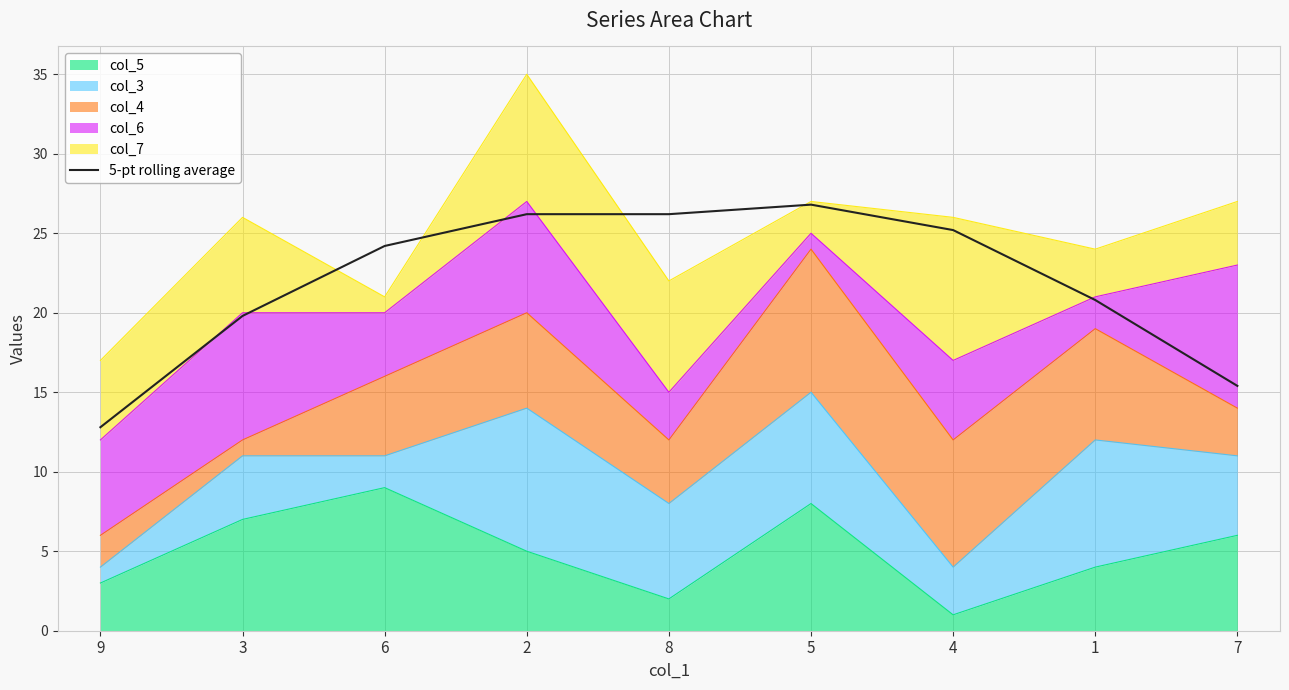

How many interior local peaks (higher than both neighbors) does the data have?

1